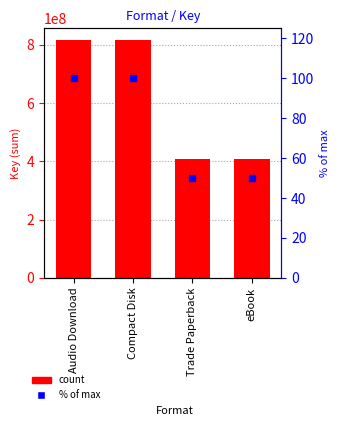

Which series has the largest total across all categories?

Count